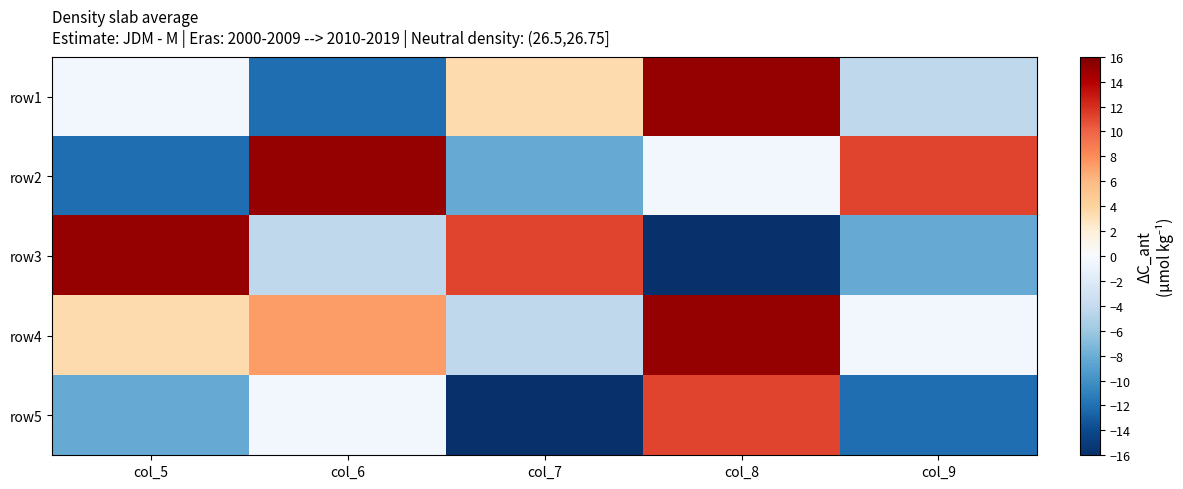

At how many categories does at least one series exceed 8?

5